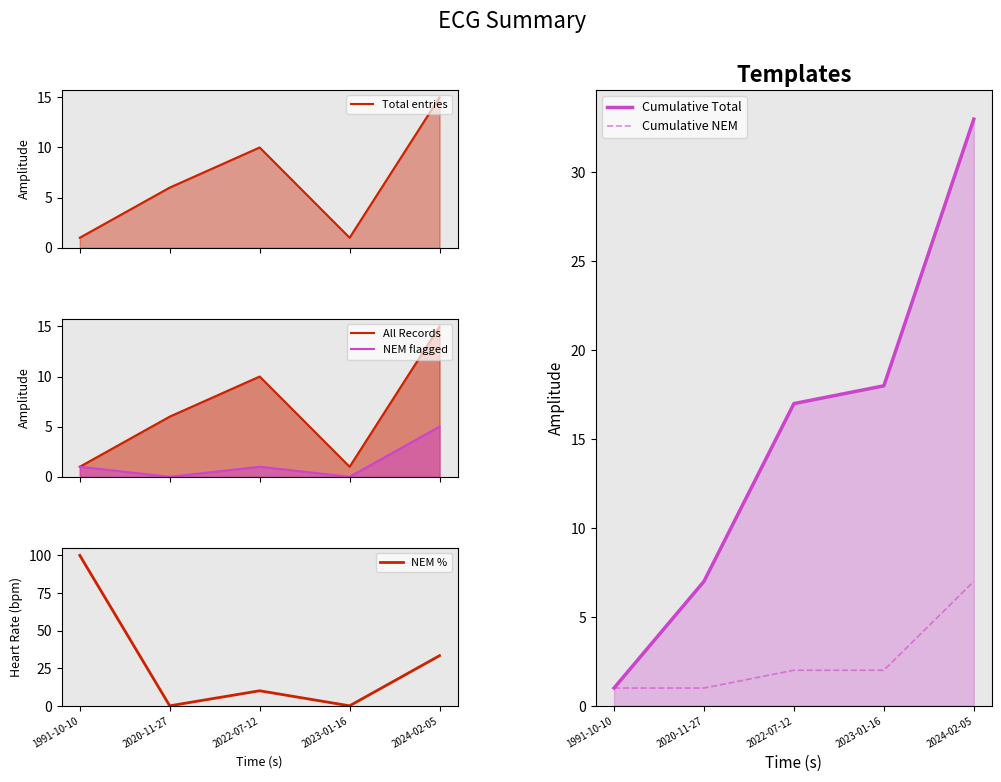

What is the total value across all series at 2023-01-16?

22.0